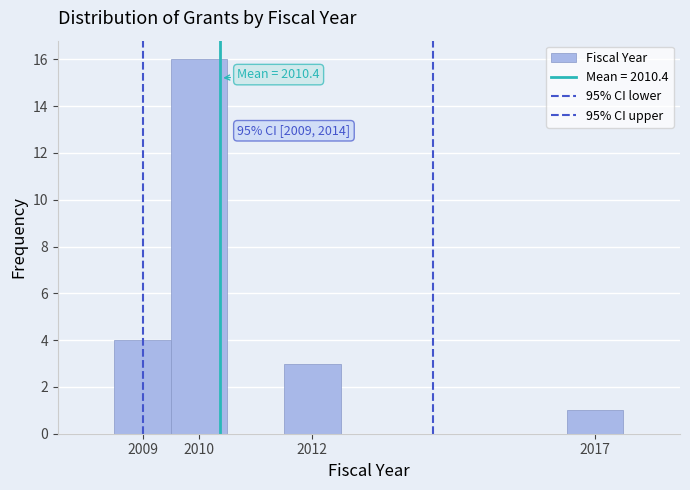

Over which range of the x-axis is the bar tallest?

2009.5 to 2010.5